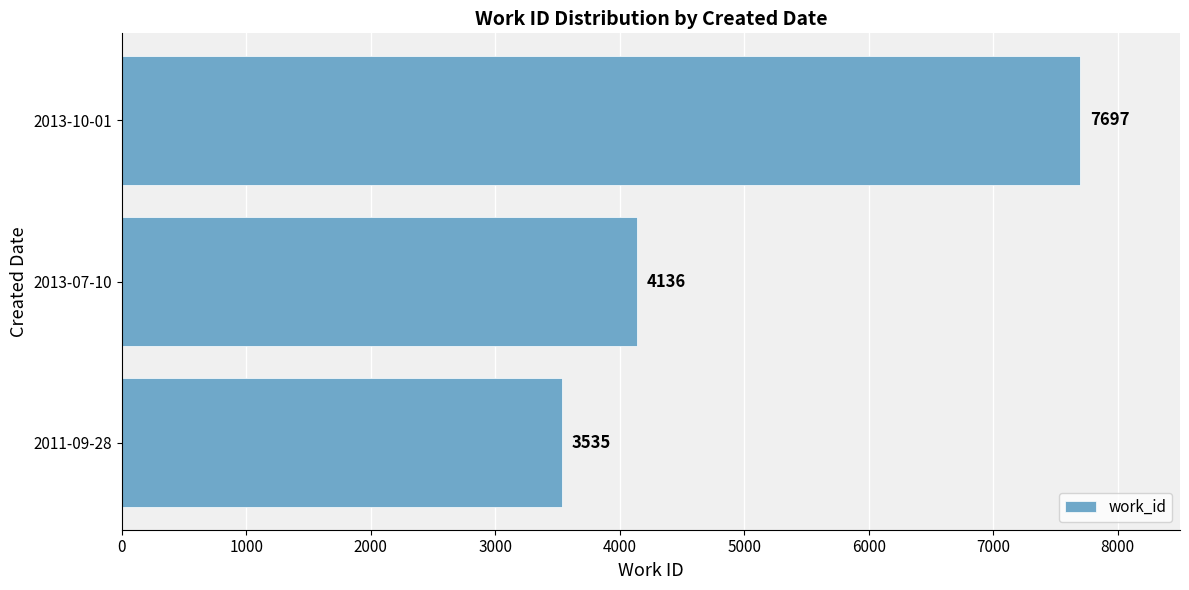

The chart shows a value of 7697 at 2013-10-01. True or false?

True